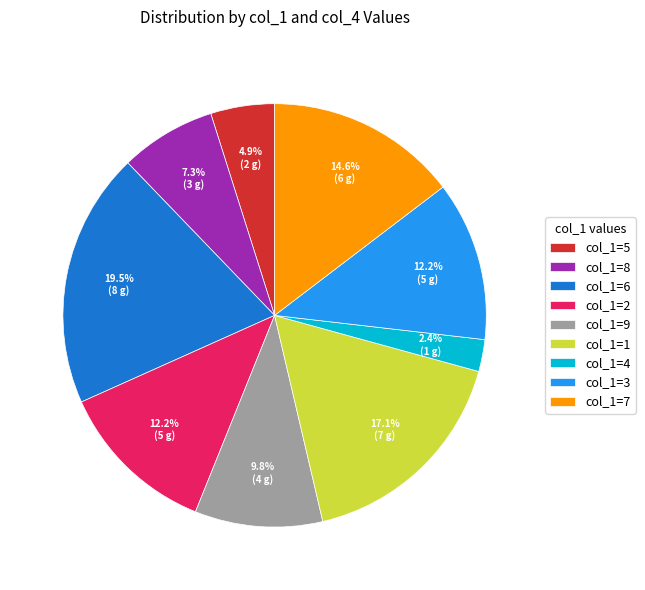

What is the ratio of the value at col_1=3 to the value at col_1=5?

2.5